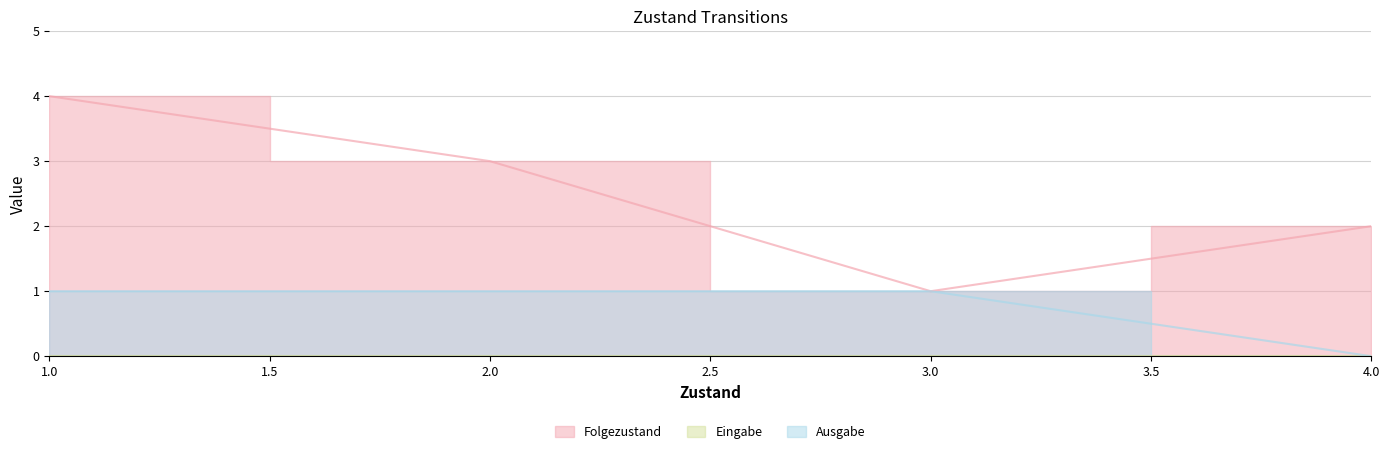

Rank the series by their average value, from lowest to highest.

Ausgabe, Folgezustand